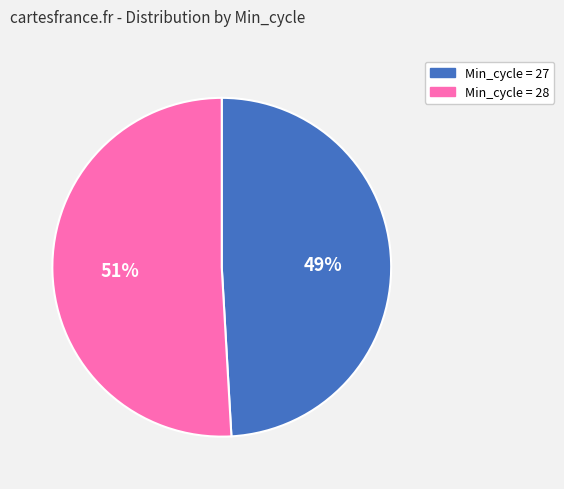

Which slice is the smallest?

Min_cycle = 27